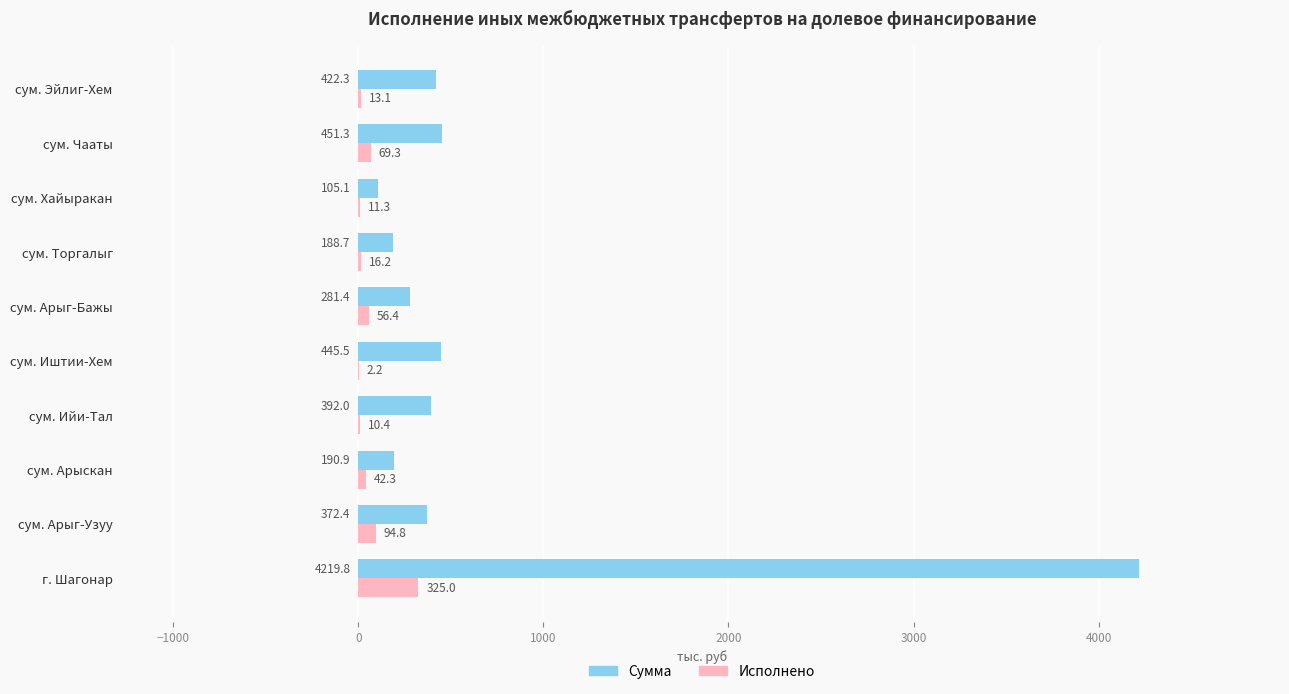

How many values in the Исполнено series exceed 42?

5